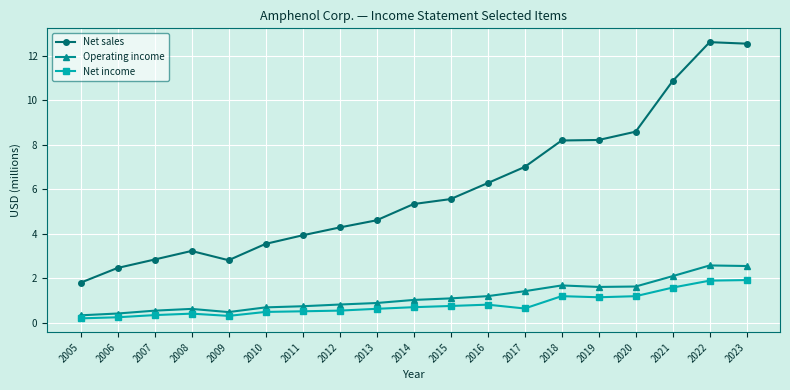

Does the chart have visible grid lines?

Yes